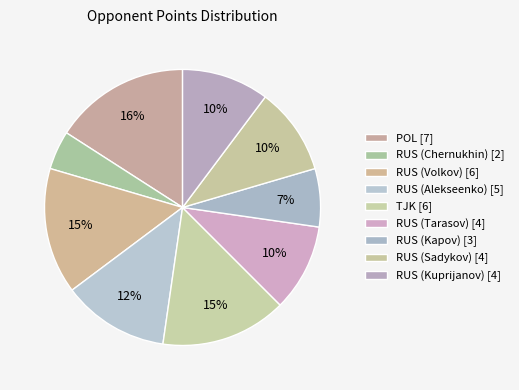

The RUS (Kuprijanov) slice represents 1% of the pie. True or false?

False